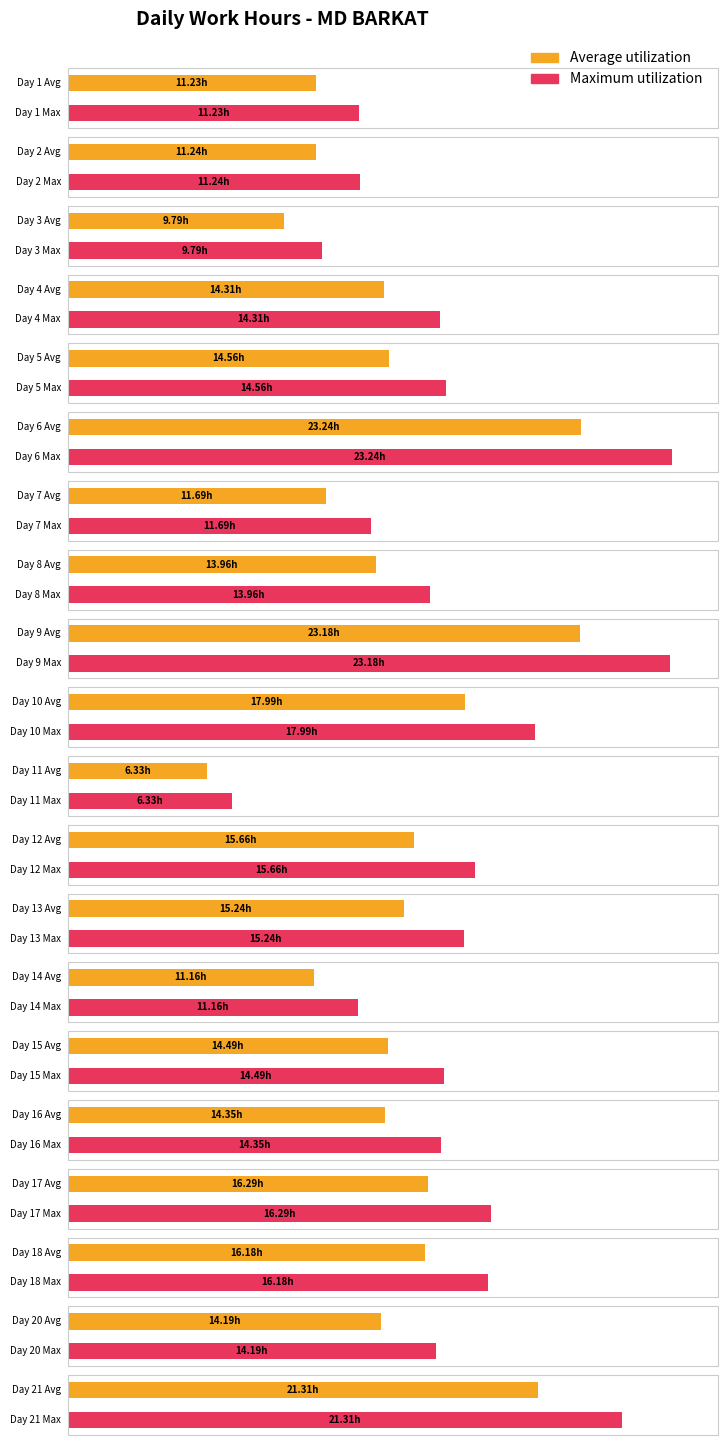

What are all the series names shown in the legend?

Average utilization, Maximum utilization